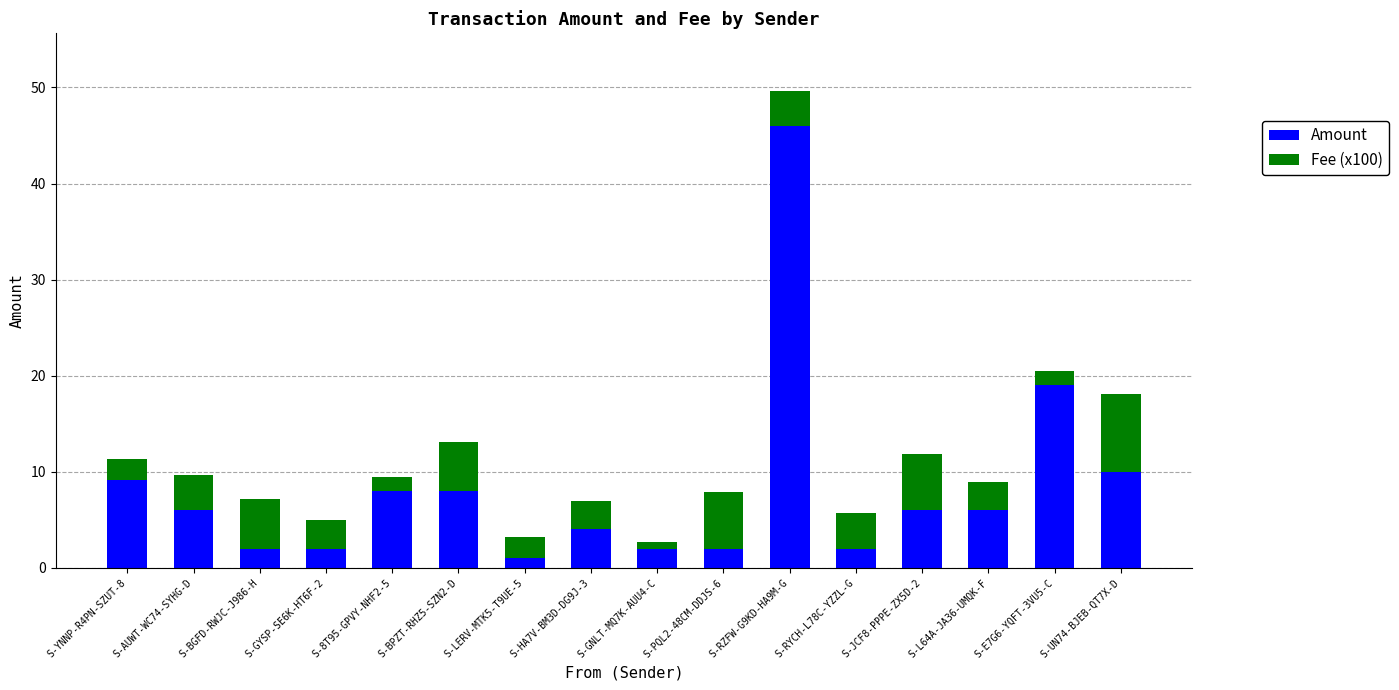

At which label does Amount reach its peak?

S-RZFW-G9KD-HA9M-G